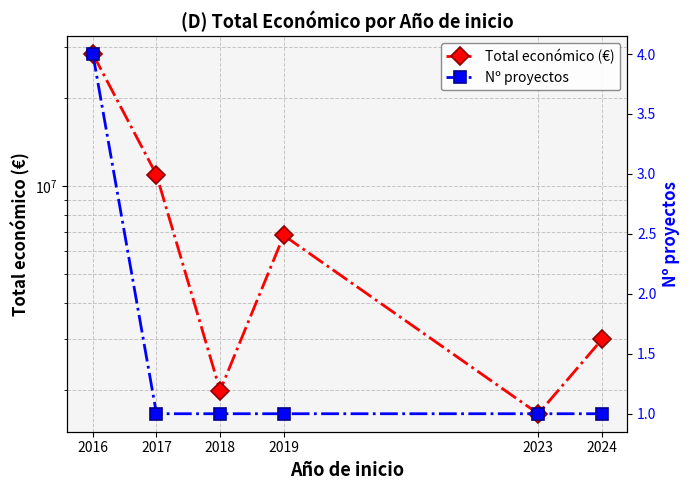

Which series has the widest spread of values?

Total económico (€)